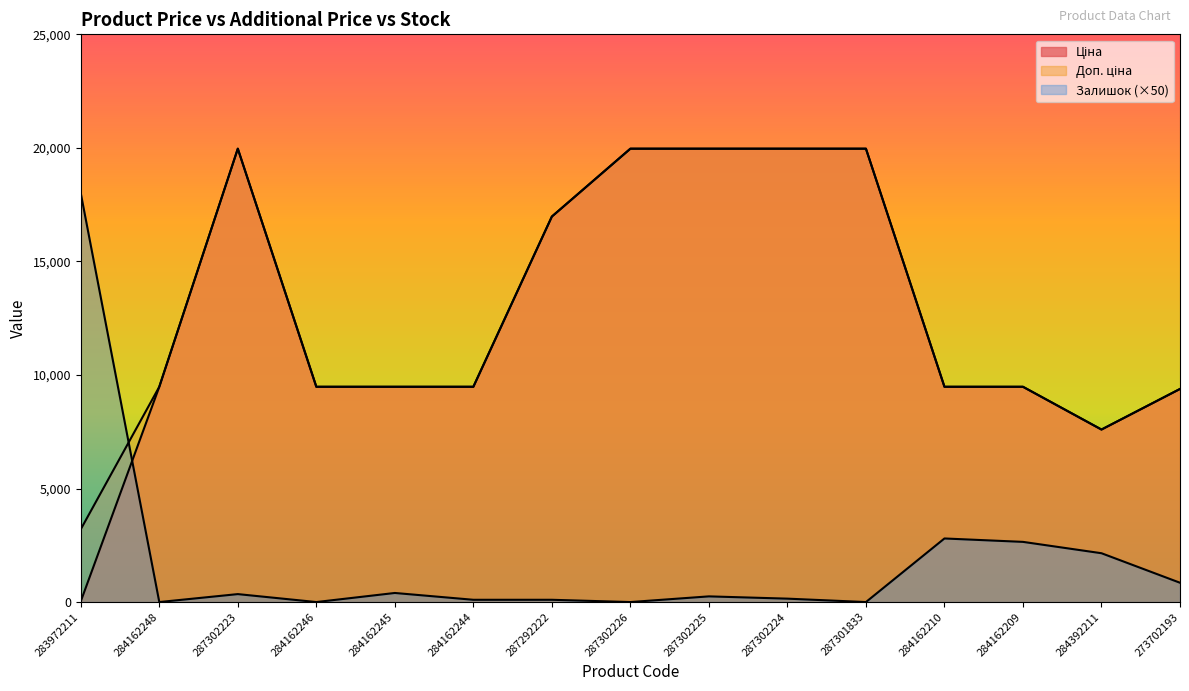

The Ціна series shows 19964.2 at 287302223. True or false?

True